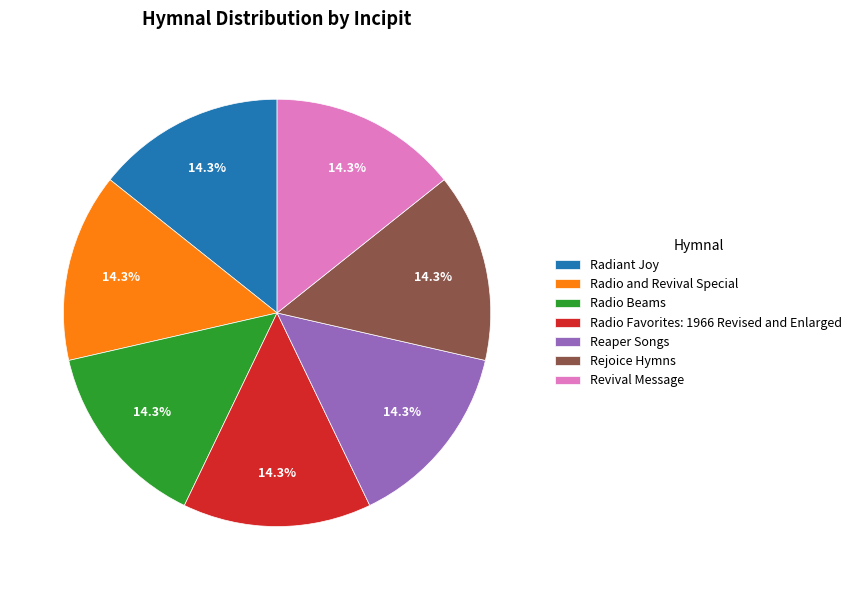

What portion of the pie excludes Radio Beams?

85.7%